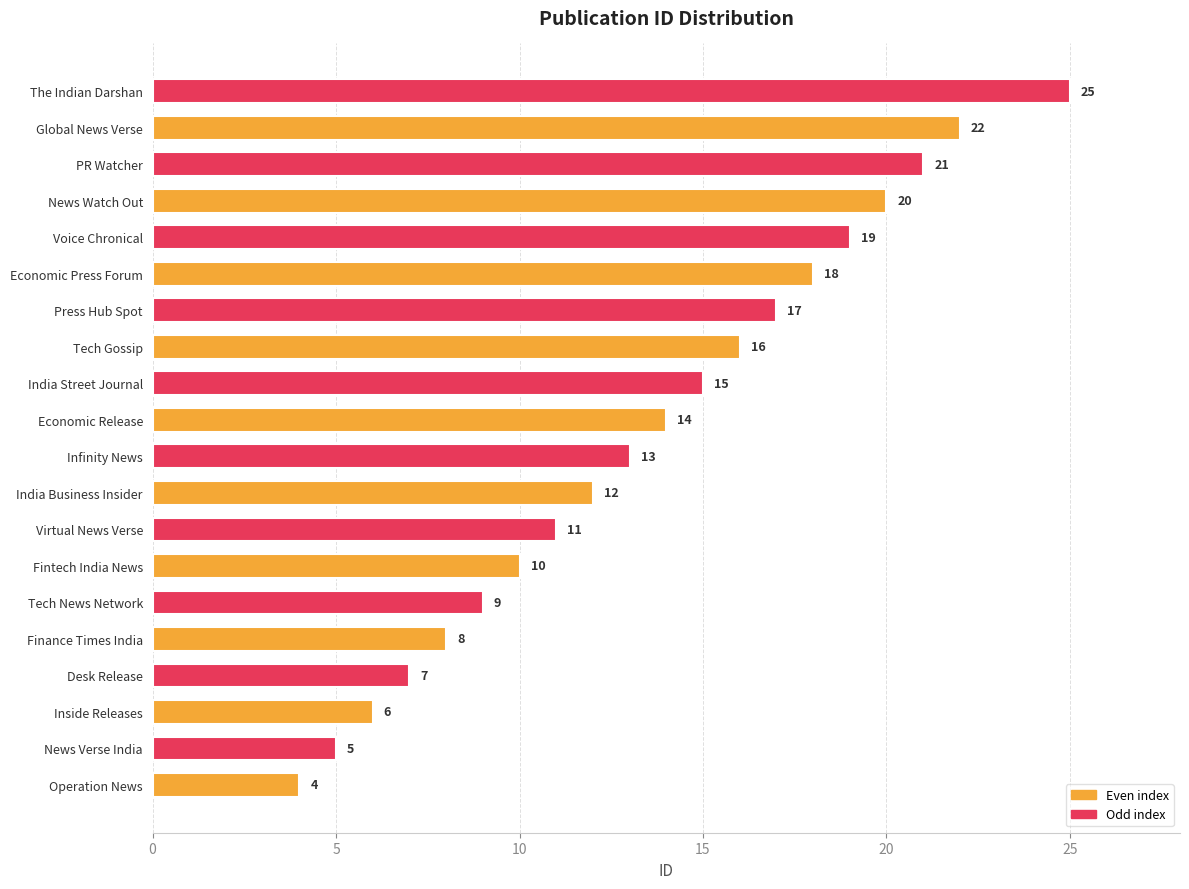

How many values are below 14?

10